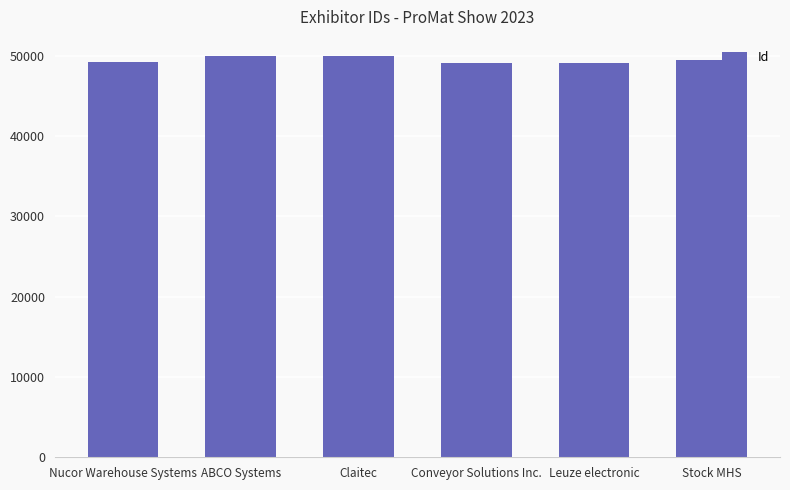

What is the difference between the maximum and minimum values?

913